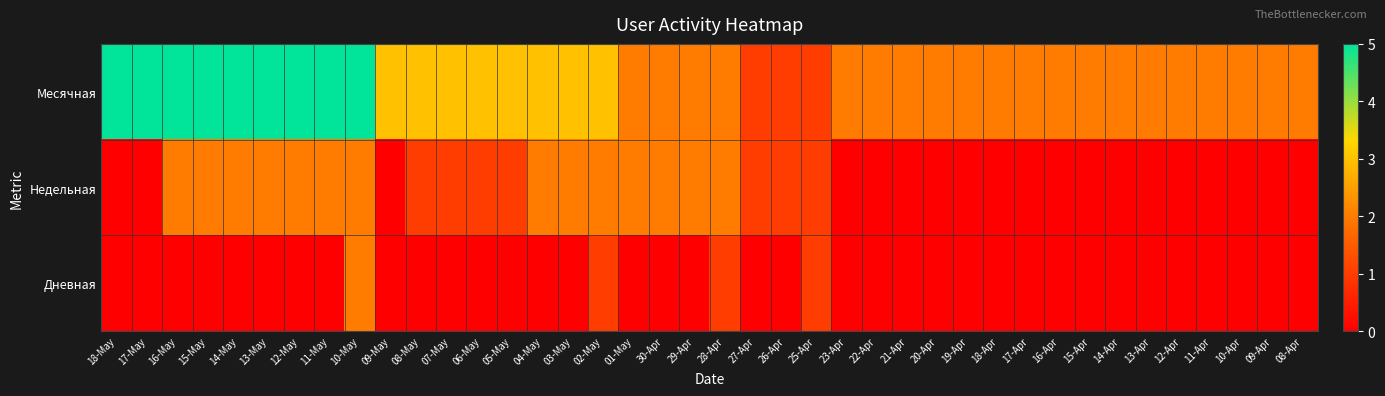

Which series has the widest spread of values?

Месячная